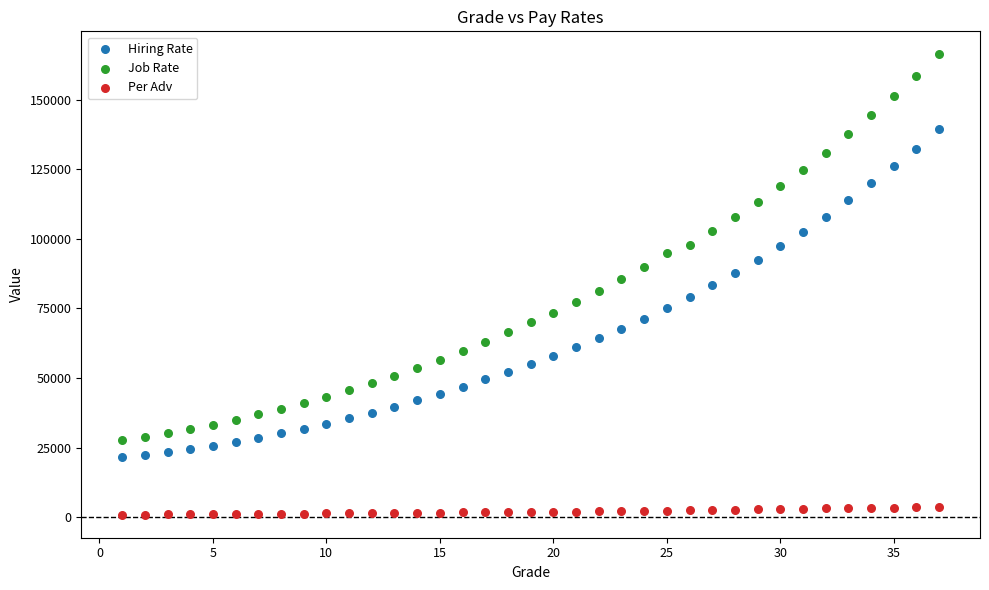

Which series contains the highest Y value?

Job Rate